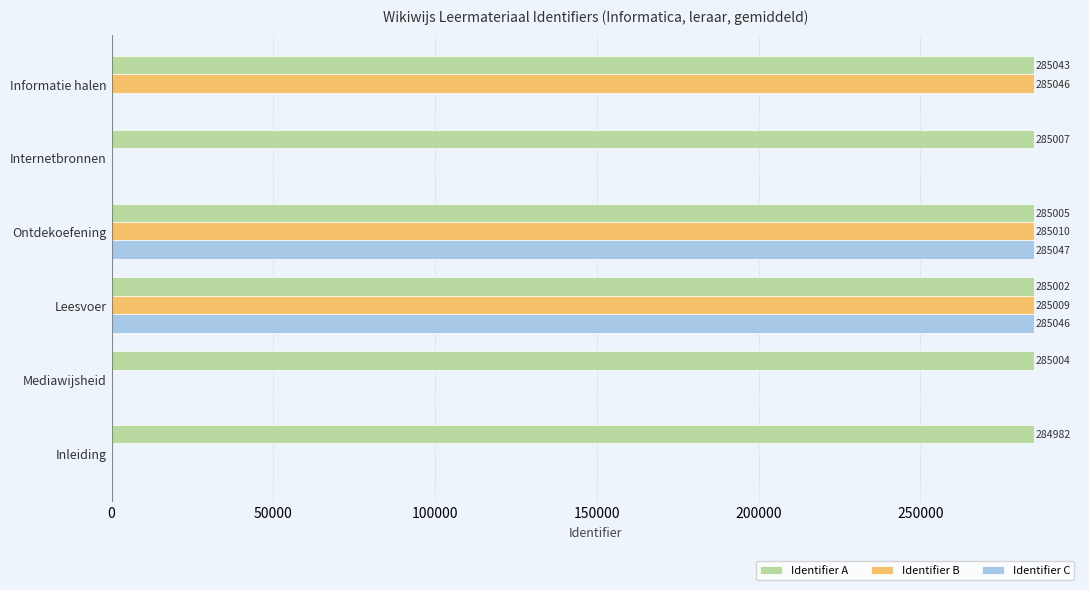

Which series changed the most between Inleiding and Internetbronnen?

Identifier A